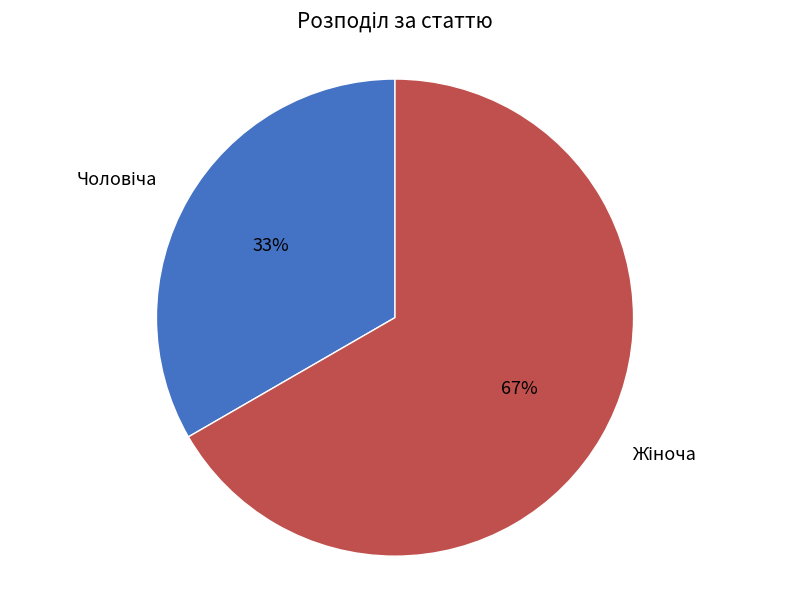

To the nearest percent, what is the average slice percentage?

50%